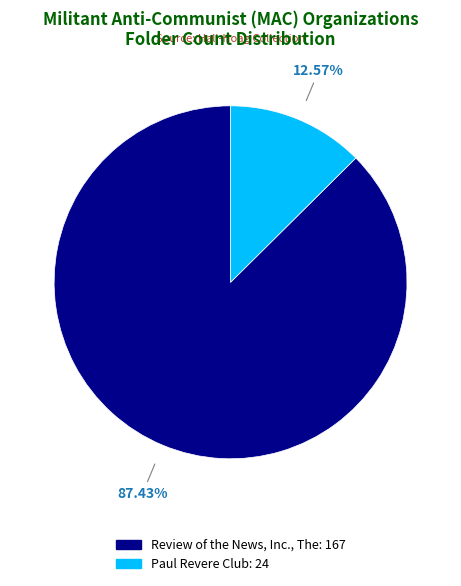

What is the majority slice?

Review of the News, Inc., The